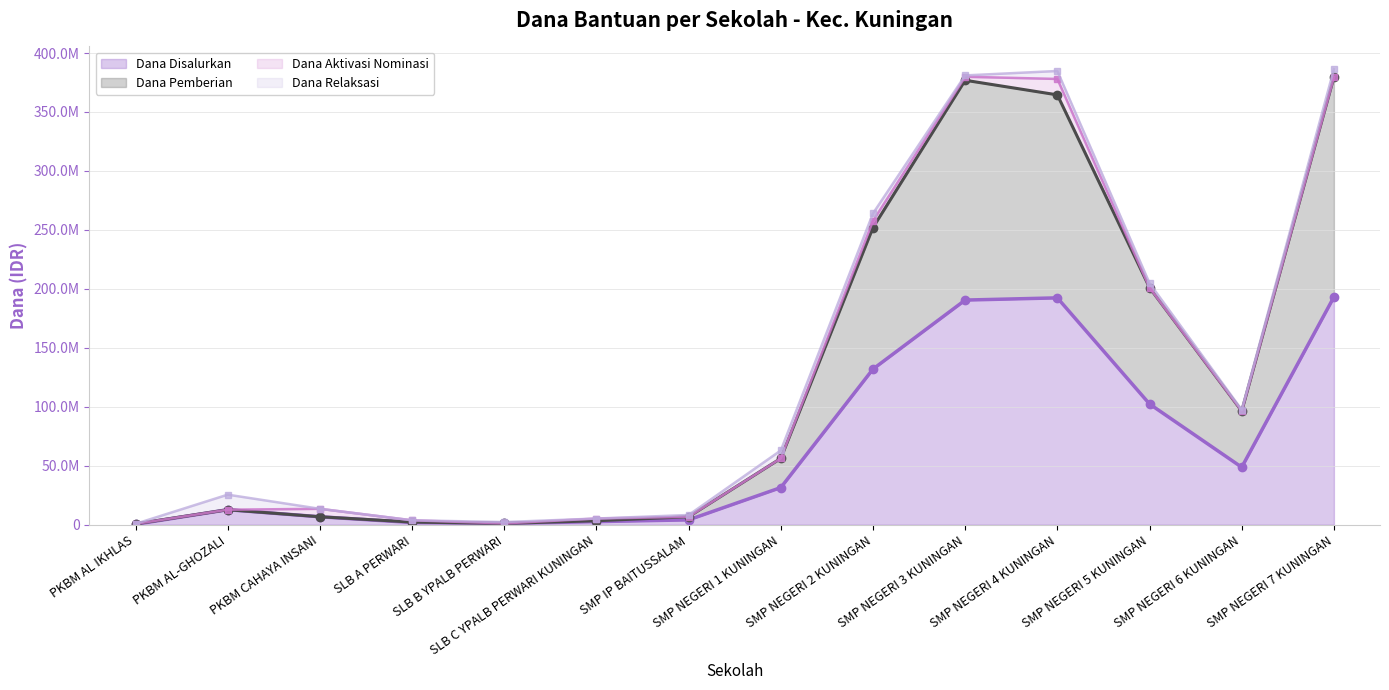

What is the maximum value for Dana Pemberian (line)?

379500000